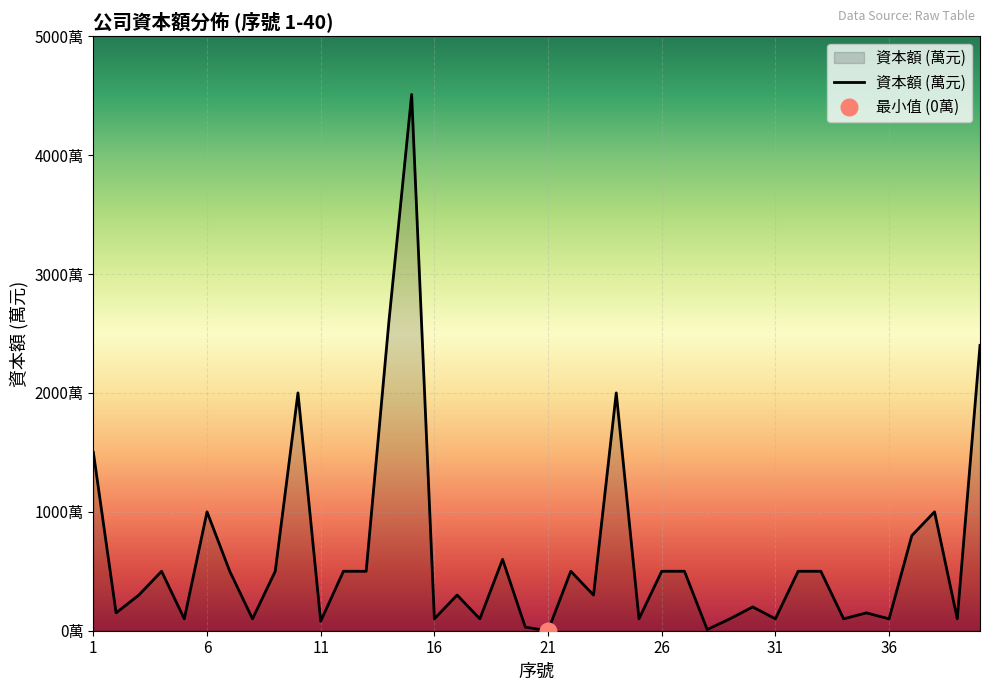

Which has a higher value, 16 or 12?

12